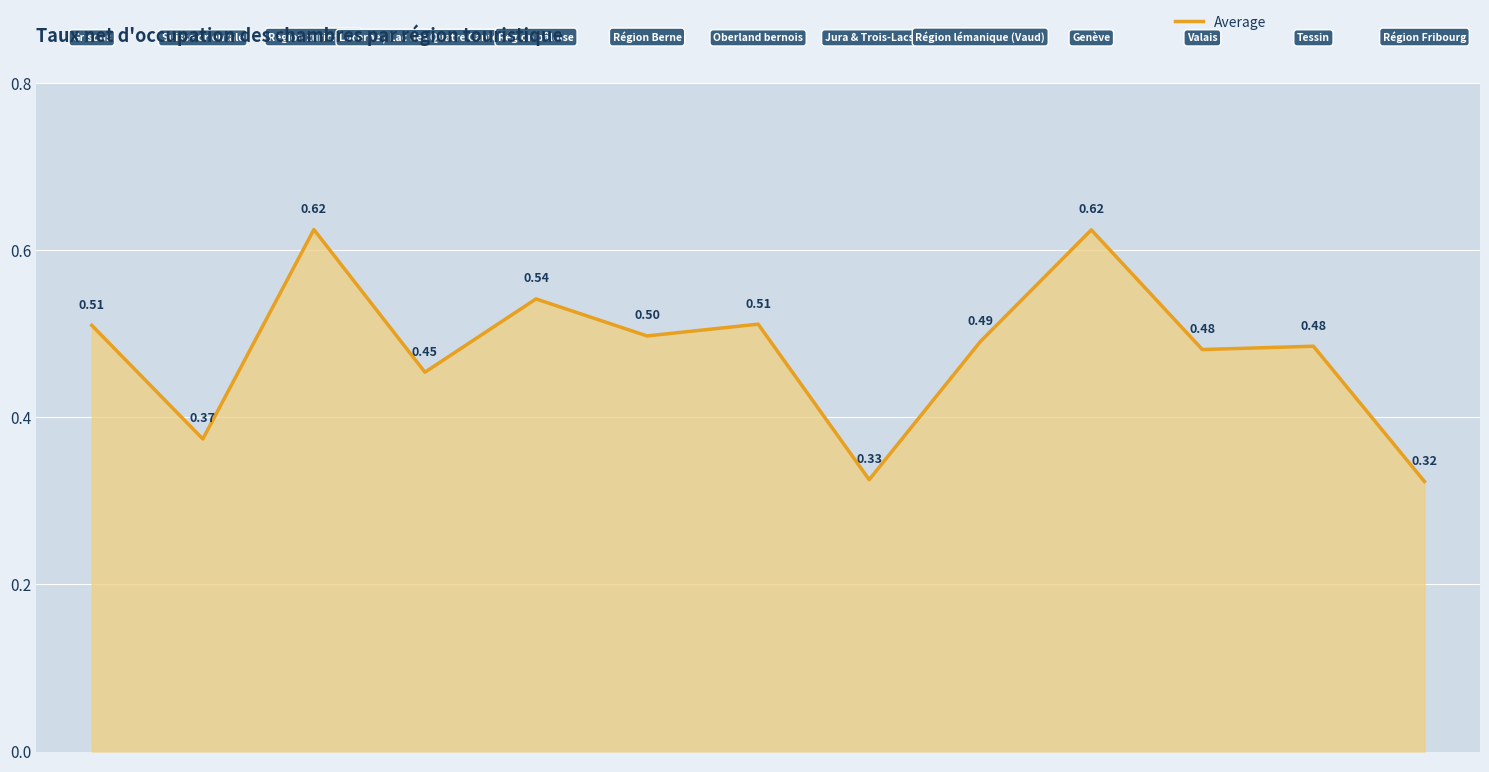

List the labels in order of value, smallest first.

Région Fribourg, Jura & Trois-Lacs, Suisse orientale, Lucerne / Lac des Quatre Cantons, Valais, Tessin, Région lémanique (Vaud), Région Berne, Grisons, Oberland bernois, Région bâloise, Genève, Région zurichoise